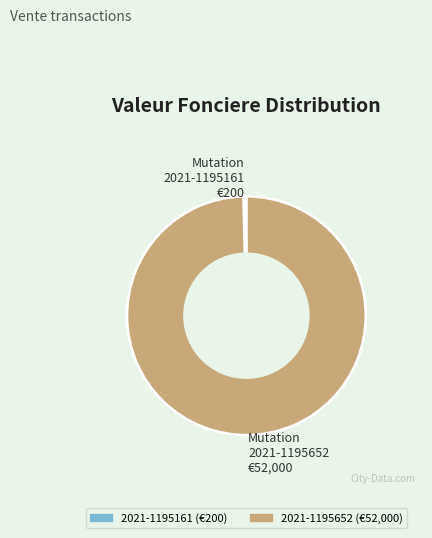

Do Mutation 2021-1195652 €52,000 and Mutation 2021-1195161 €200 together represent more than half of the pie?

Yes